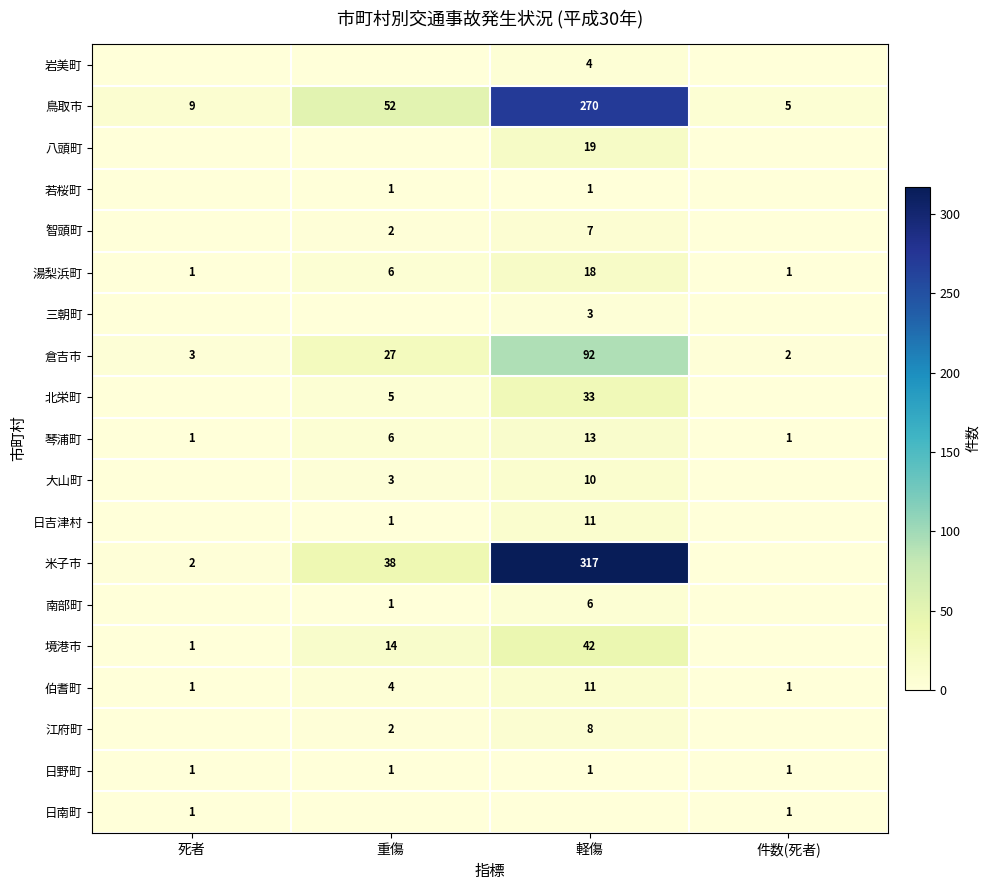

The value of 鳥取市 at 軽傷 is 157. True or false?

False